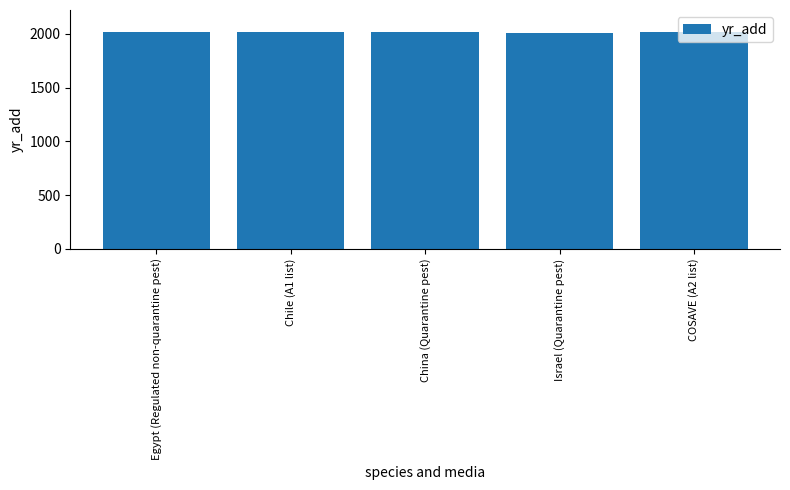

What is the average value?

2018